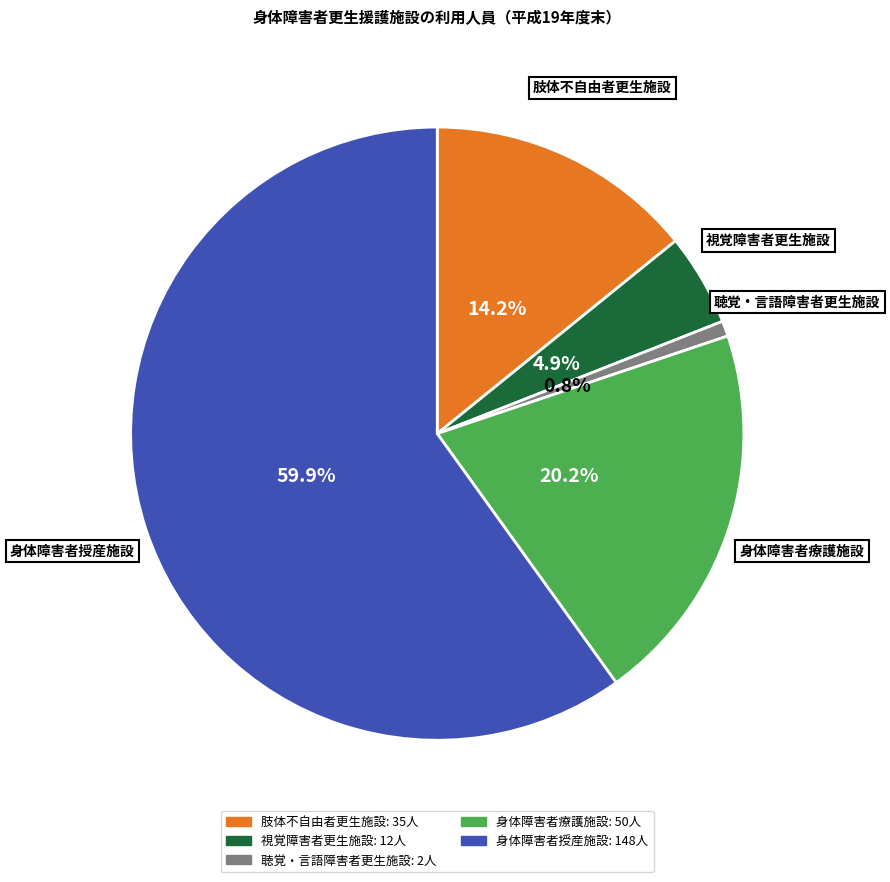

To the nearest percent, what portion does 聴覚・言語障害者更生施設 represent?

1%